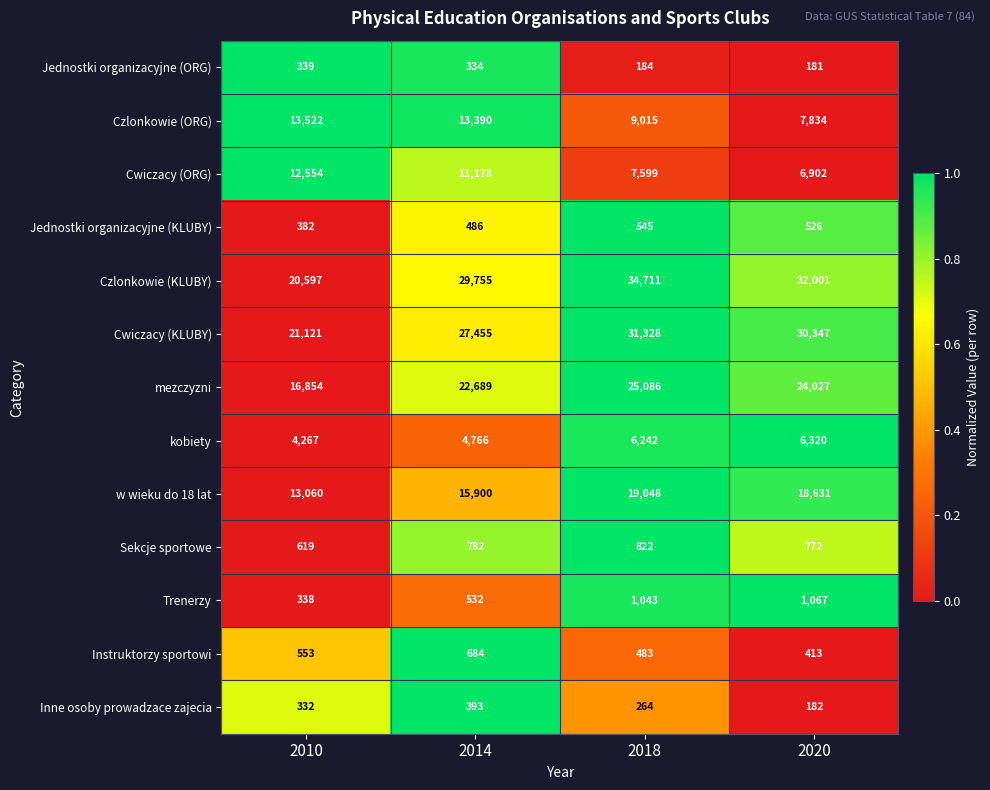

Rank the categories by Cwiczacy (ORG) value from highest to lowest.

2010, 2014, 2018, 2020